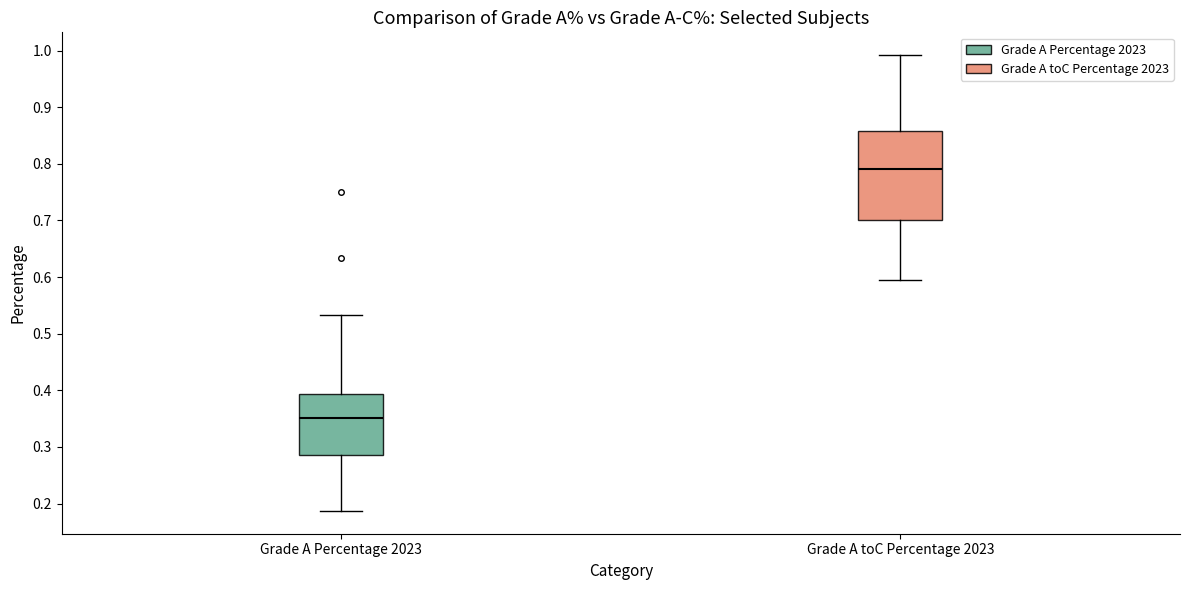

Which box's median line is the lowest?

Grade A Percentage 2023